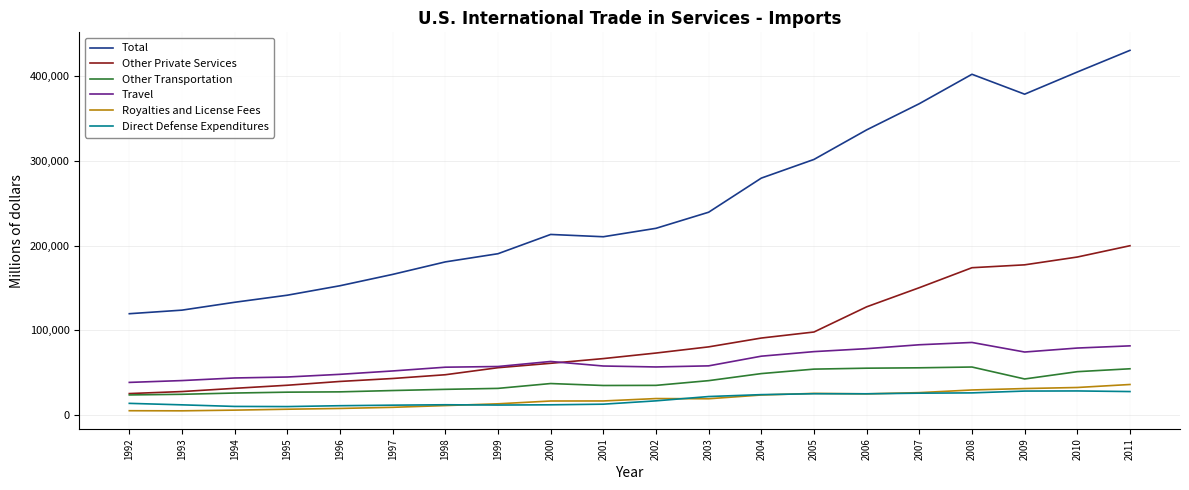

True or false: Royalties and License Fees and Other Transportation cross at least once.

False